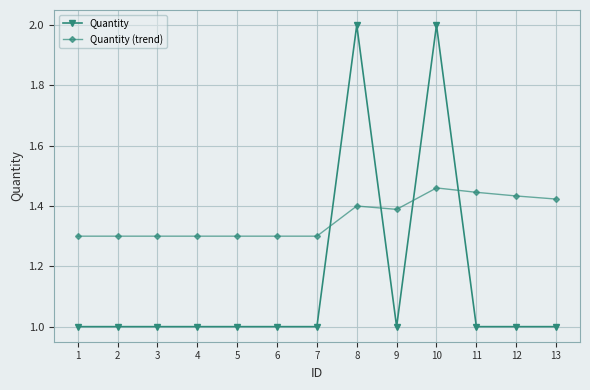

What is the average value of the Quantity series?

1.2